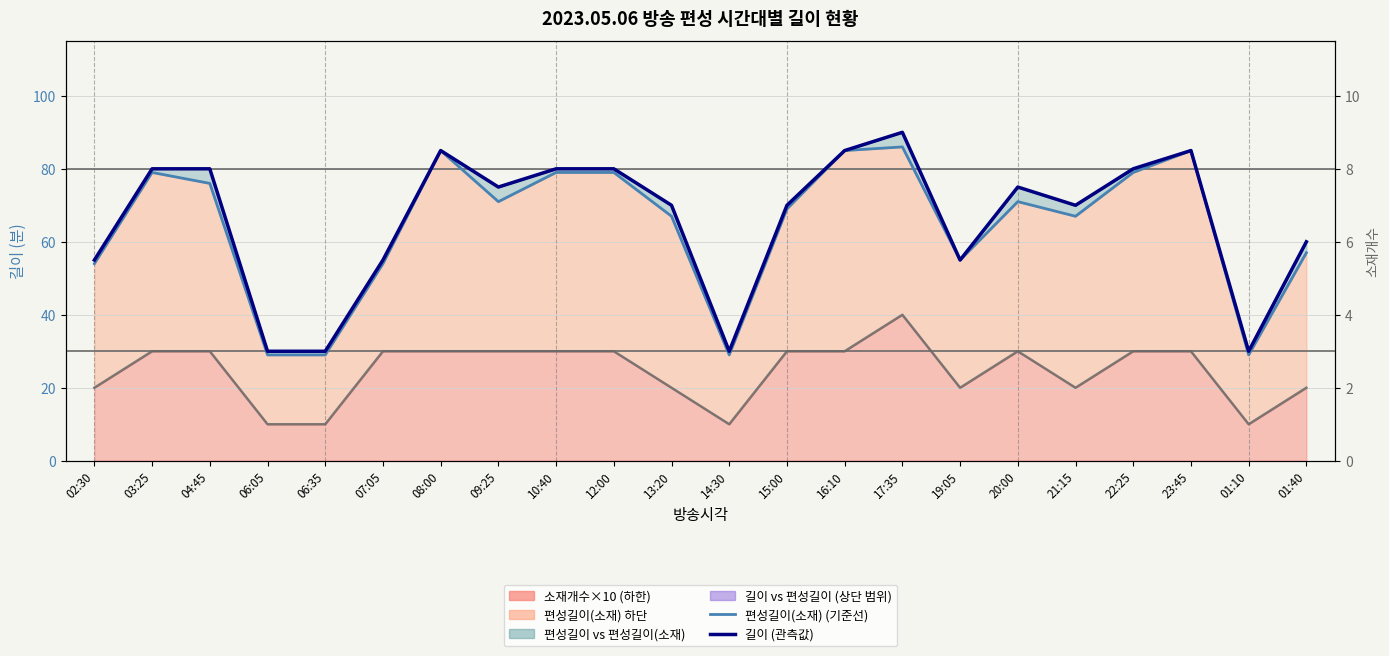

At which label does 소재개수 reach its peak?

17:35